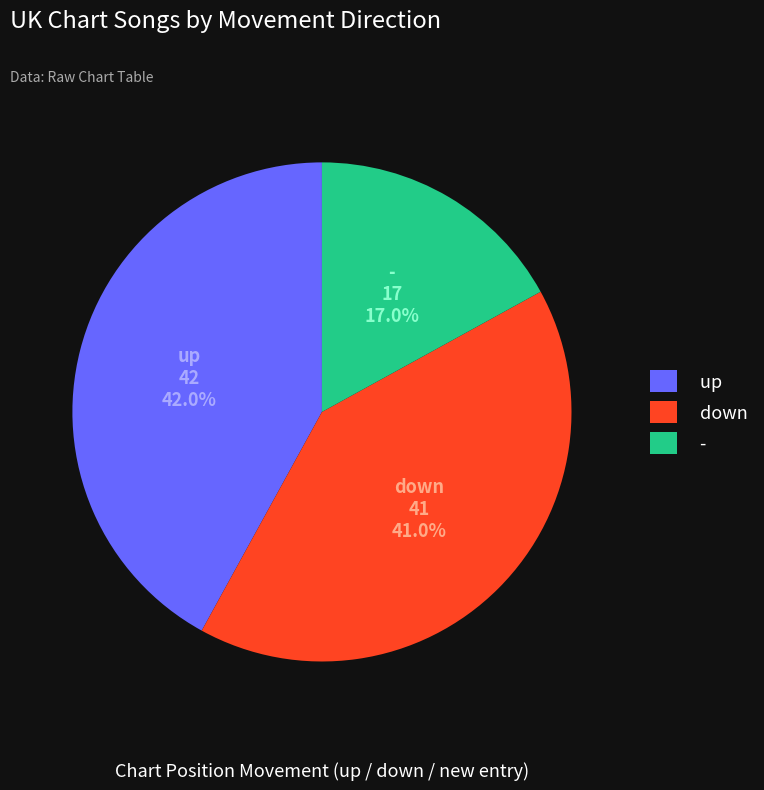

Which category has the smallest portion of the pie?

-